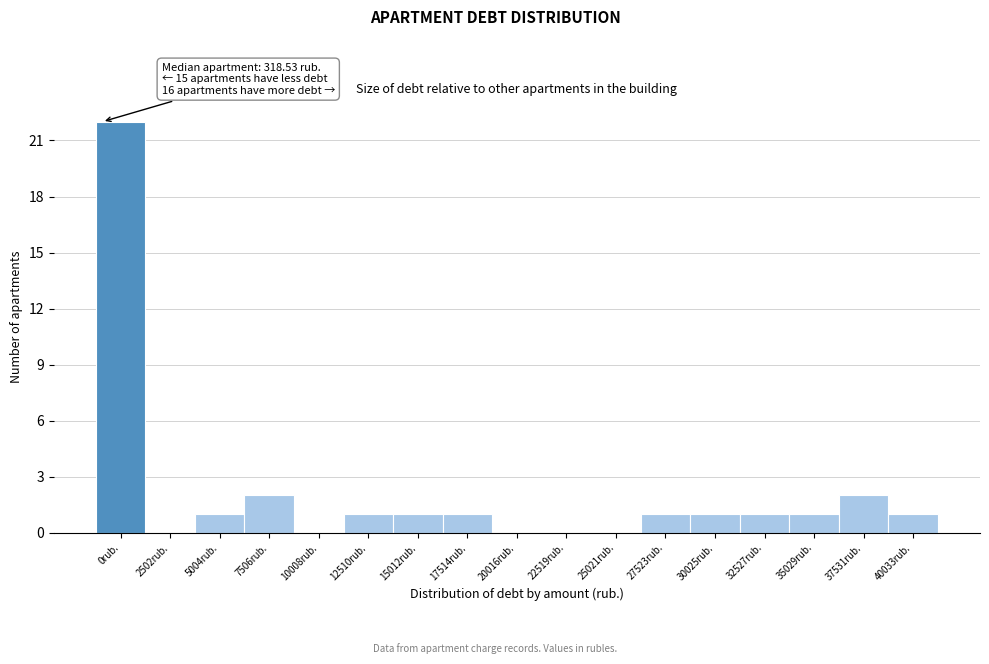

Reading right to left, list all the values displayed in this chart.

40033rub.=1	37531rub.=2	35029rub.=1	32527rub.=1	30025rub.=1	27523rub.=1	25021rub.=0	22519rub.=0	20016rub.=0	17514rub.=1	15012rub.=1	12510rub.=1	10008rub.=0	7506rub.=2	5004rub.=1	2502rub.=0	0rub.=22